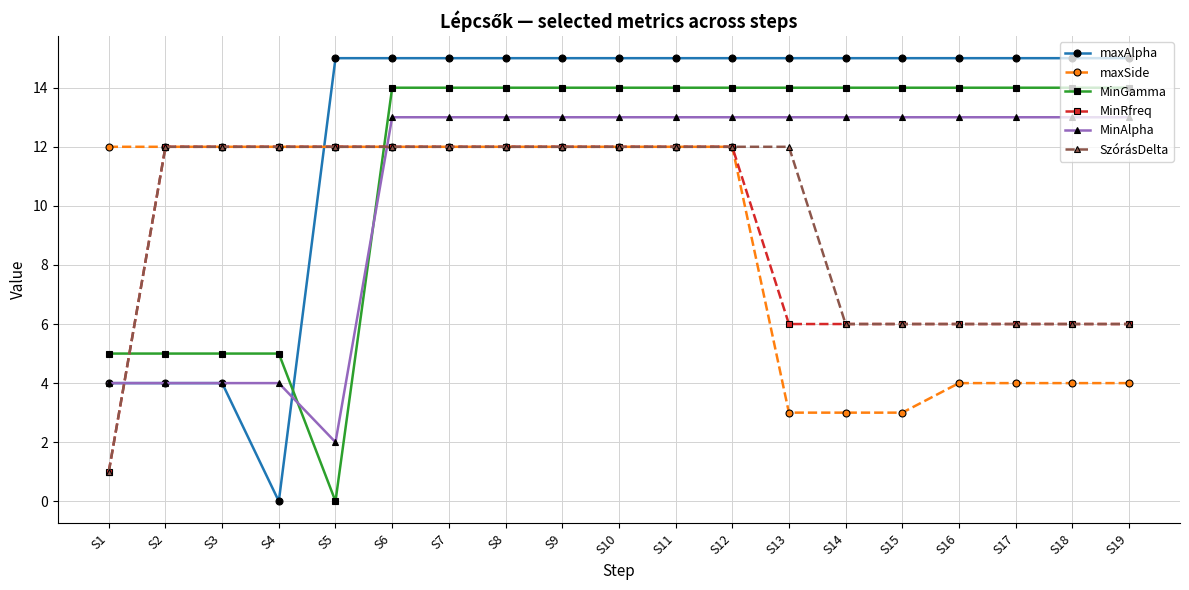

What is the difference between the maximum and minimum values in the SzórásDelta series?

11